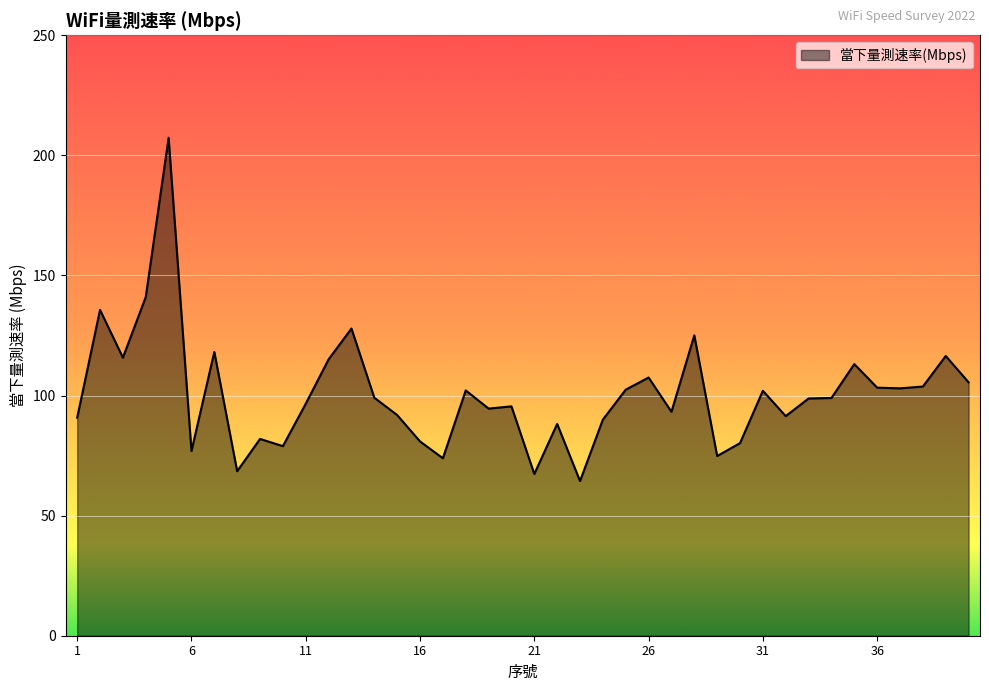

Which category has the highest value across all series?

5